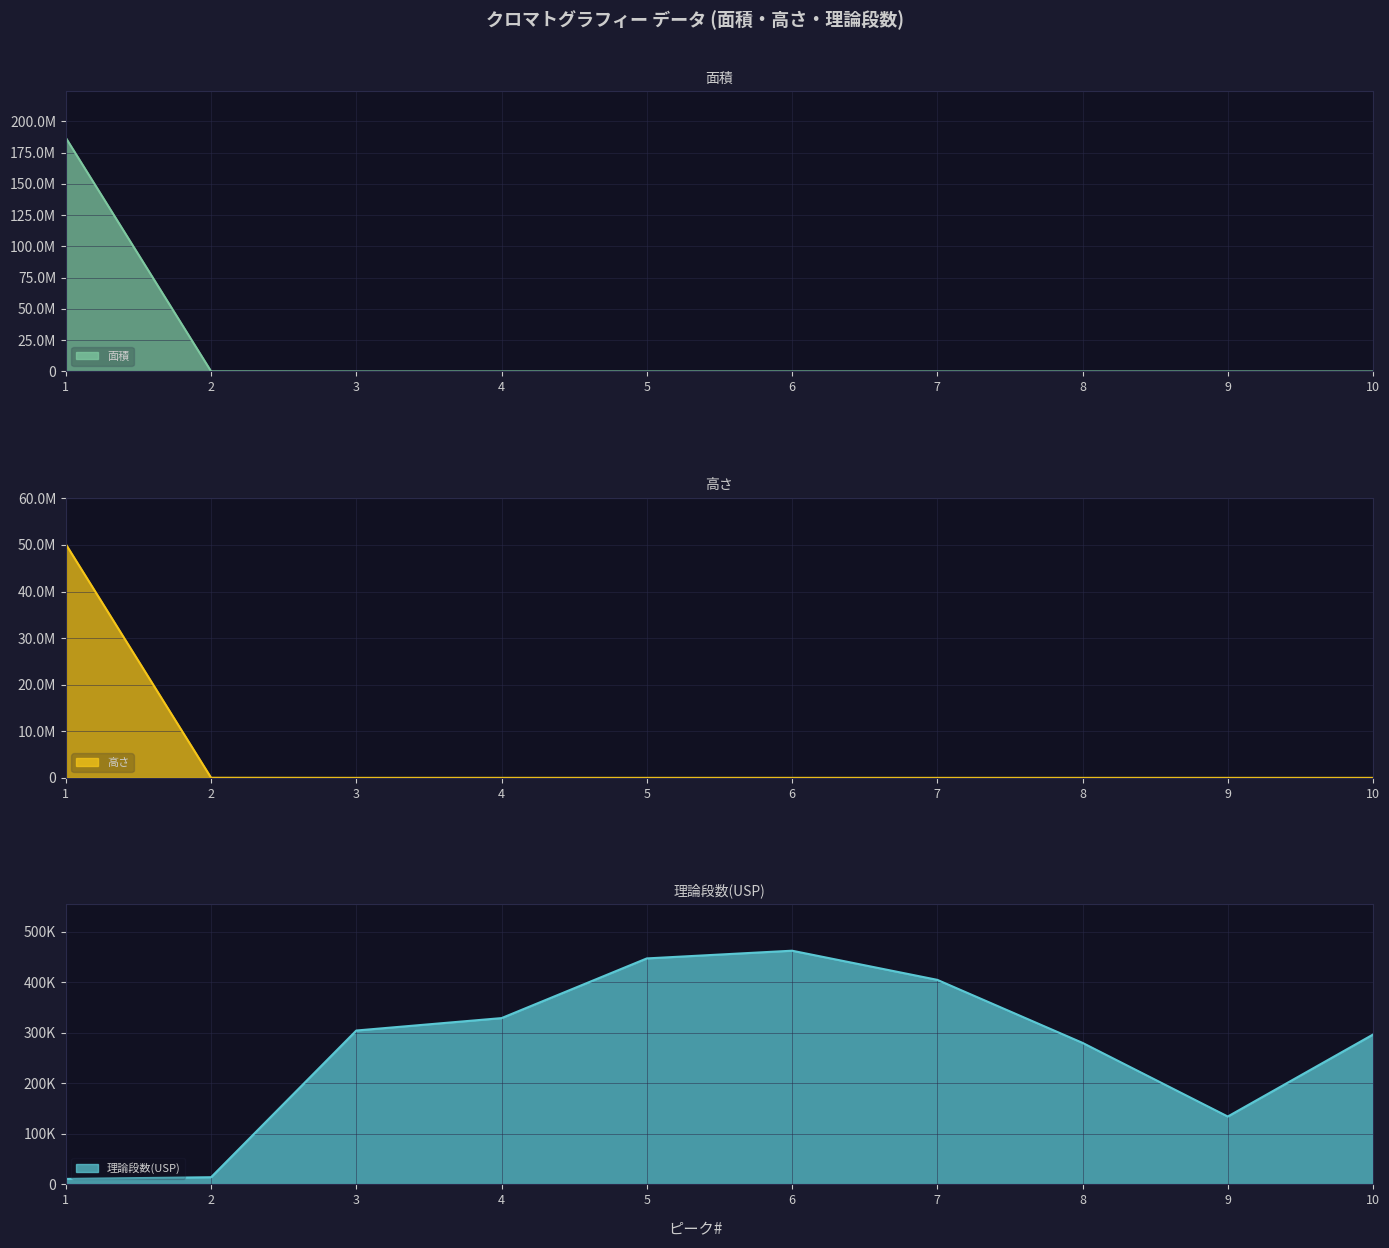

What is the highest value of the 理論段数(USP) series?

462800